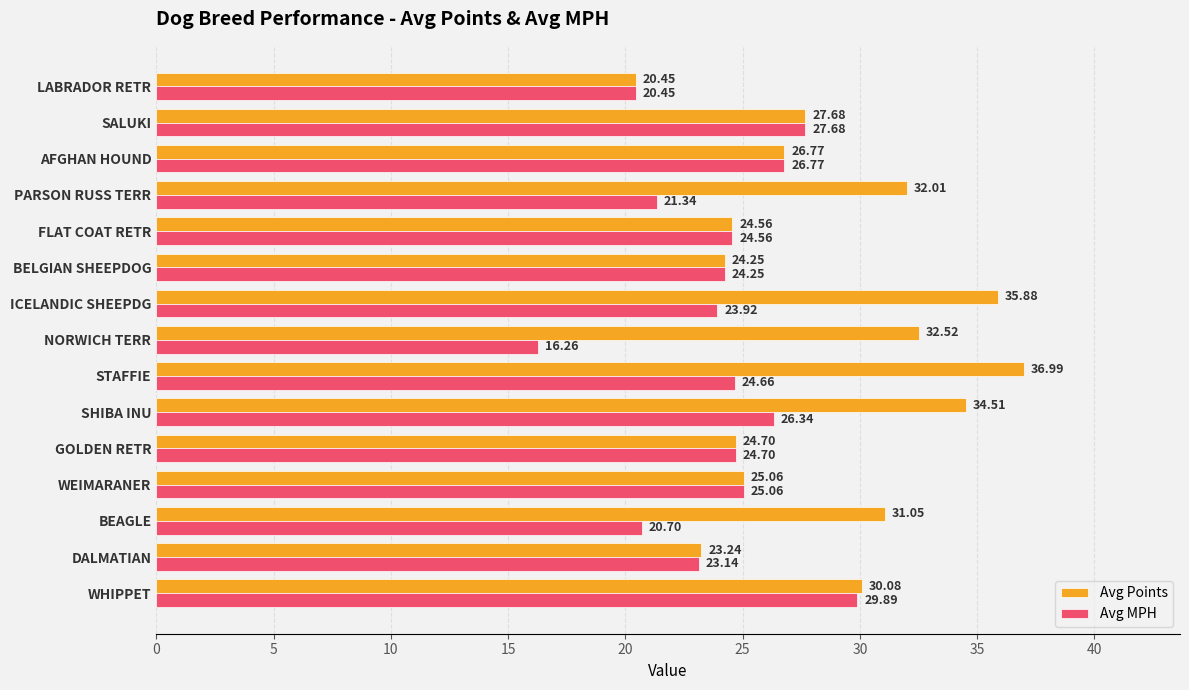

What is the lowest value of the Avg MPH series?

16.3